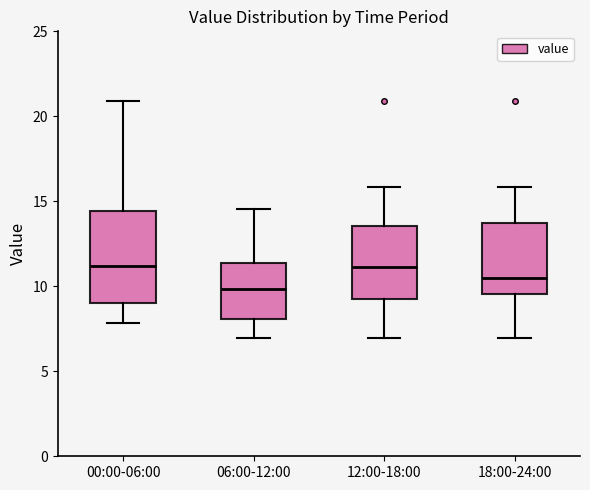

Reading left to right, read every box against the y-axis: the position of its median line, the range the box covers, and the ends of its whiskers. The values are not printed on the chart, so give them approximately, as read against the axis.

00:00-06:00: median 11.0, box 9.0 to 14.5, whiskers 8.0 to 21.0
06:00-12:00: median 10.0, box 8.0 to 11.5, whiskers 7.0 to 14.5
12:00-18:00: median 11.0, box 9.0 to 13.5, whiskers 7.0 to 16.0
18:00-24:00: median 10.5, box 9.5 to 13.5, whiskers 7.0 to 16.0